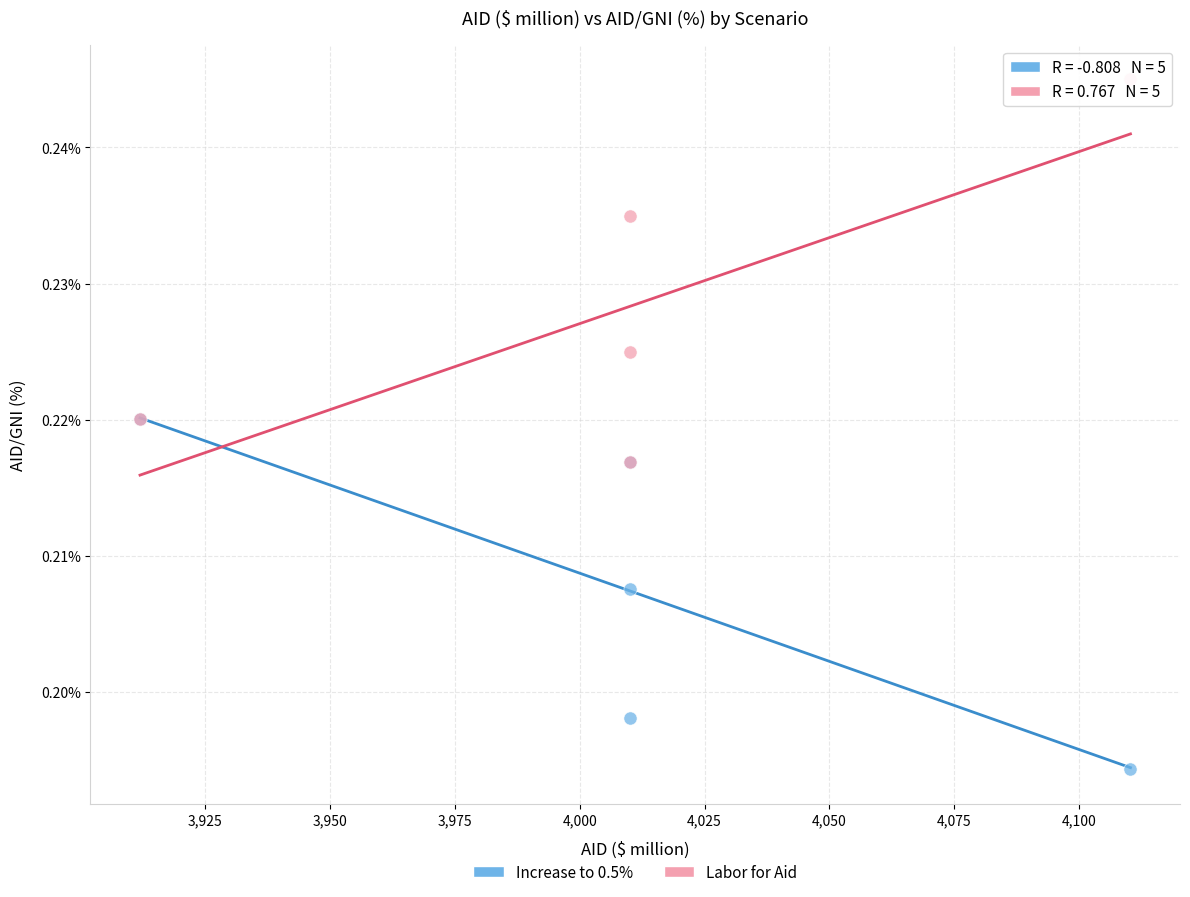

What are all the series names shown in the legend?

Increase to 0.5%, Labor for Aid